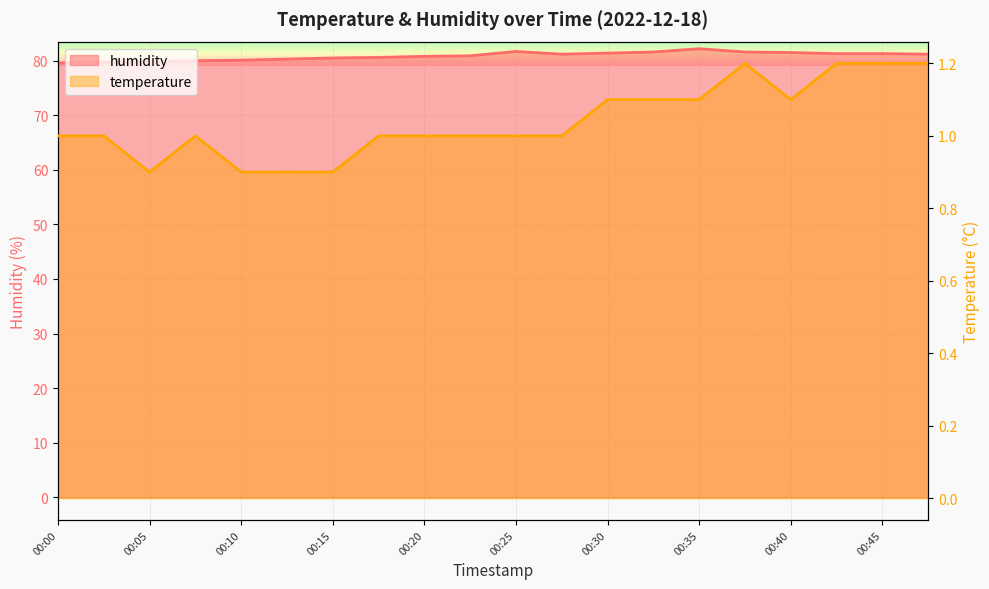

True or false: temperature and humidity intersect in this chart.

False